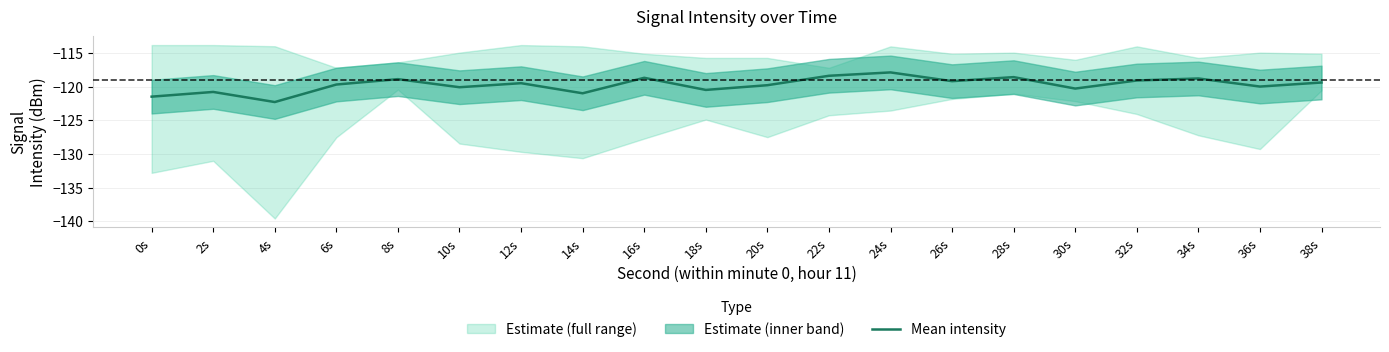

Rank the categories by value from lowest to highest.

4s, 0s, 14s, 2s, 18s, 30s, 10s, 36s, 20s, 6s, 12s, 38s, 26s, 32s, 8s, 34s, 16s, 28s, 22s, 24s